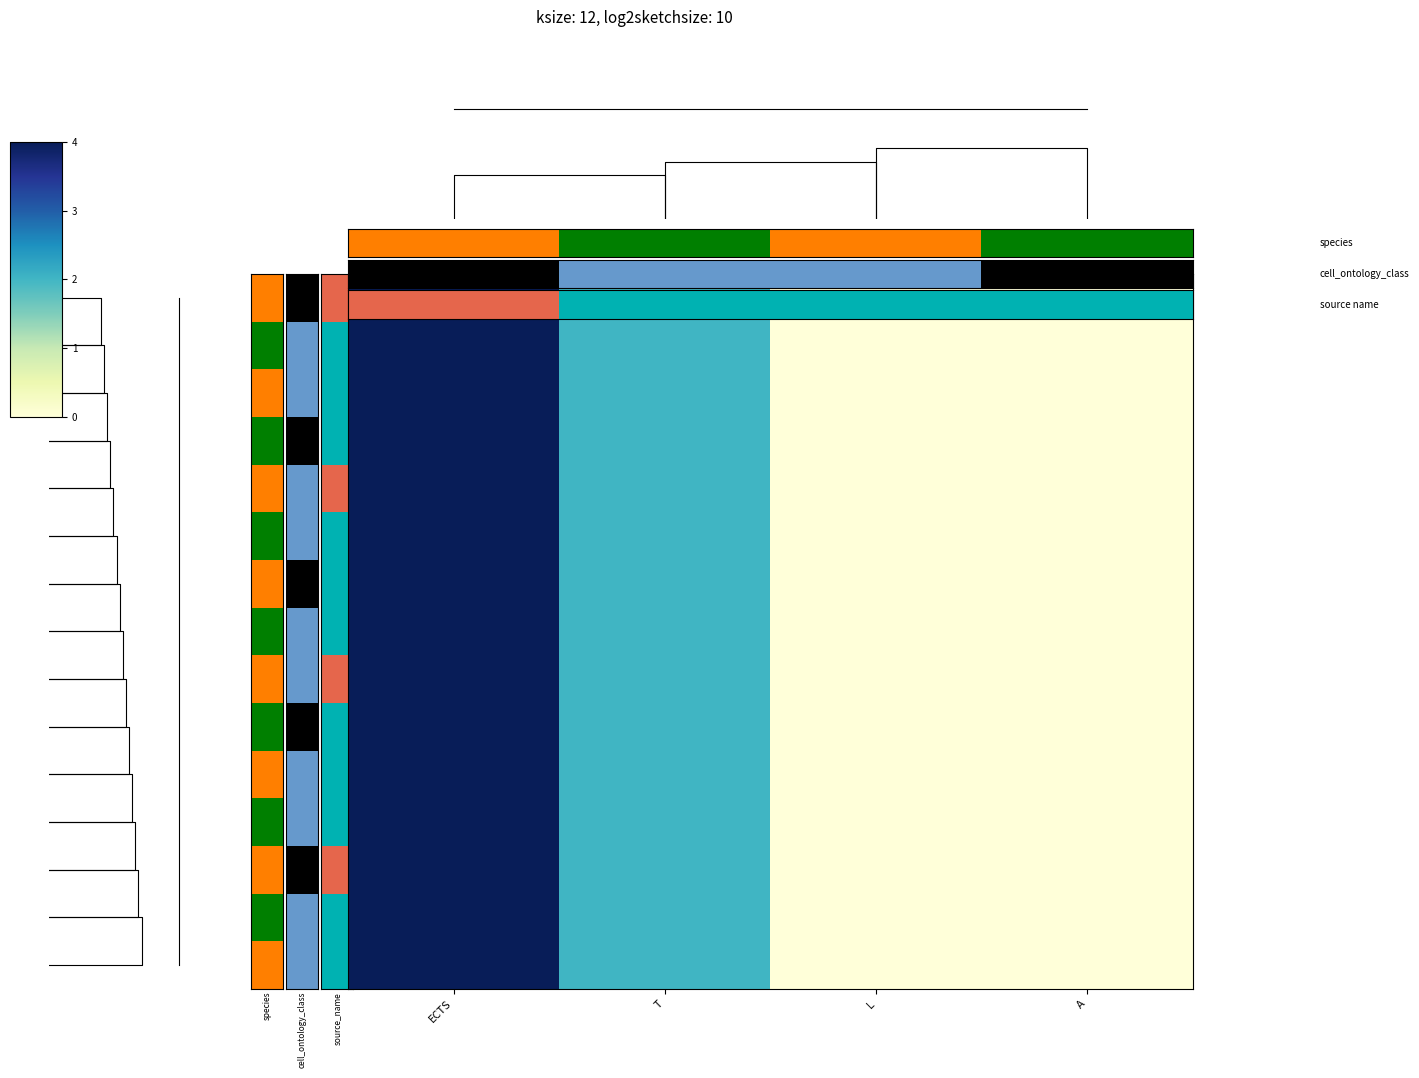

How many row_1 values are between 0 and 4?

4